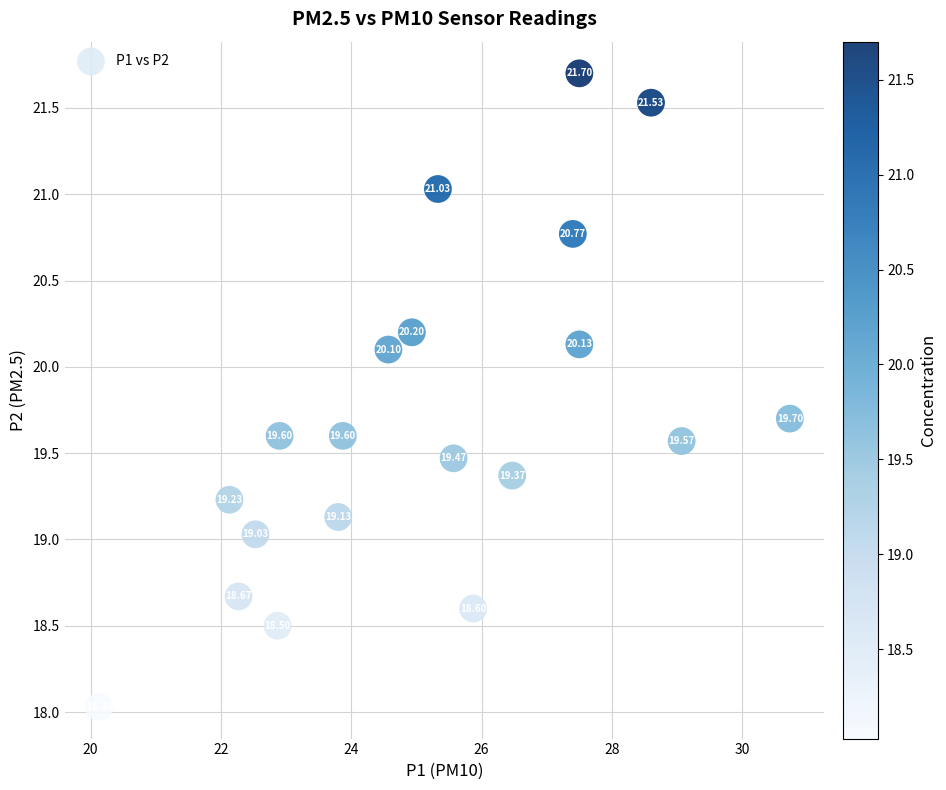

What is the range of Y values (max minus min)?

3.7